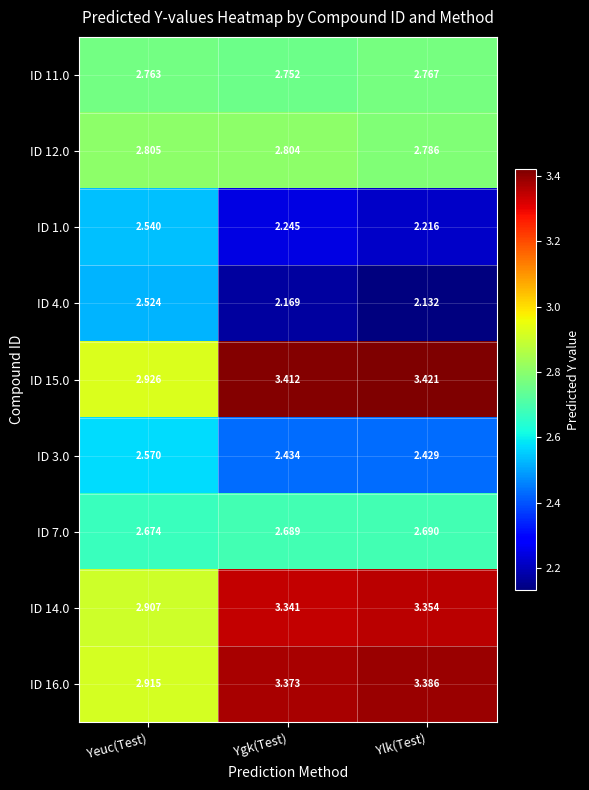

At which category is the sum across all series the highest?

Ygk(Test)